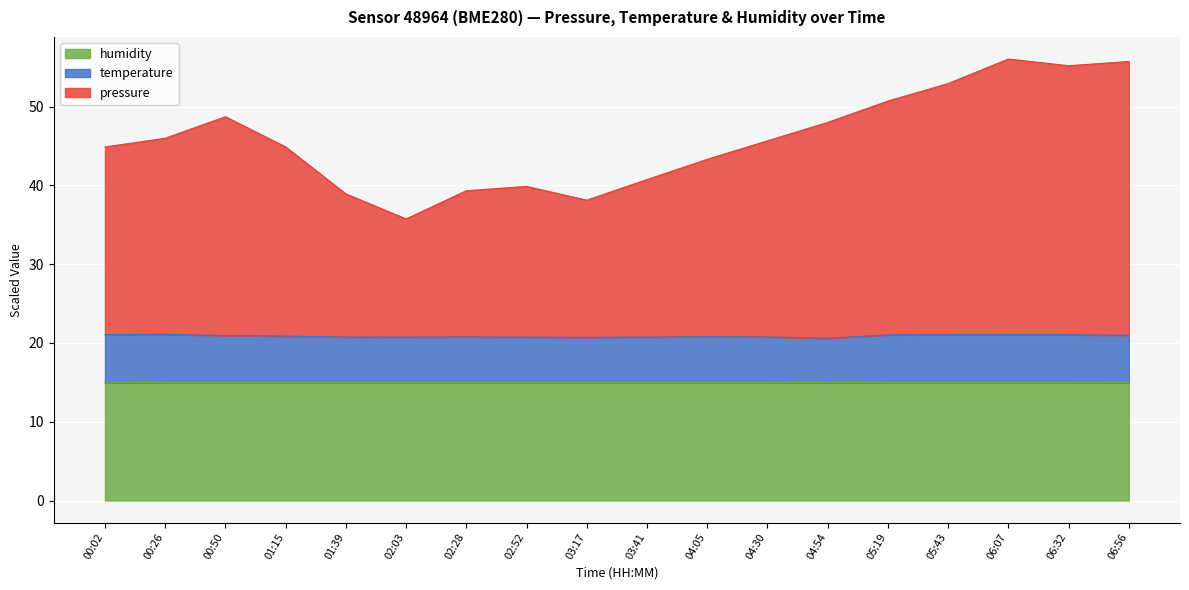

Rank the series by their maximum value, from highest to lowest.

pressure_norm, temperature, humidity